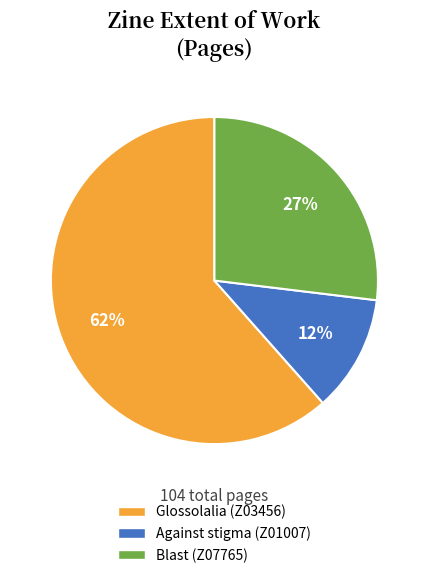

What percentage is the Blast (Z07765) slice, to the nearest percent?

27%